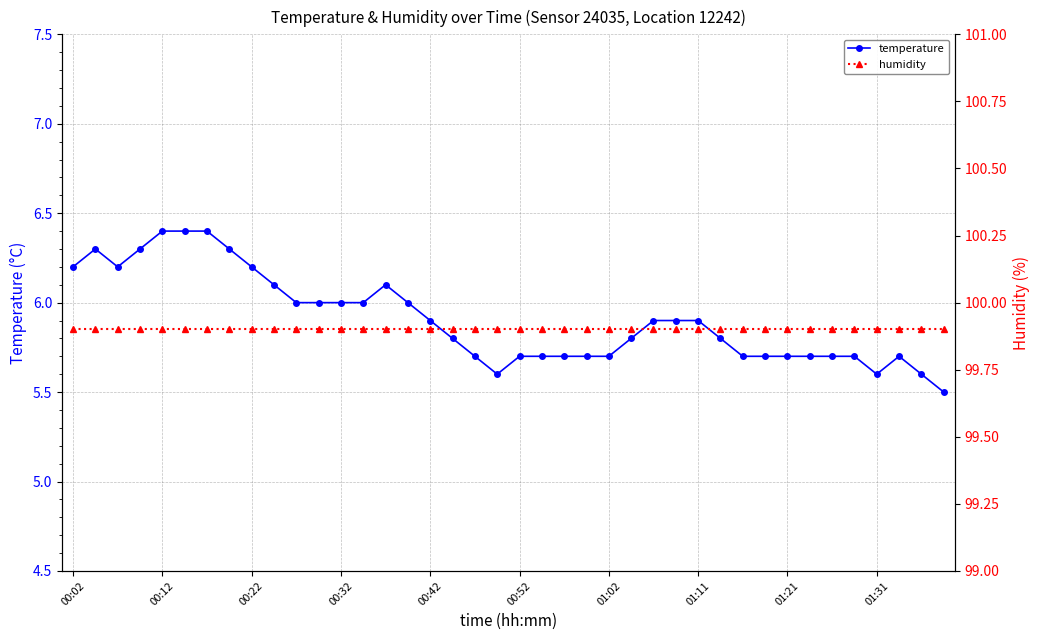

True or false: temperature has more than 0 interior local peaks.

True